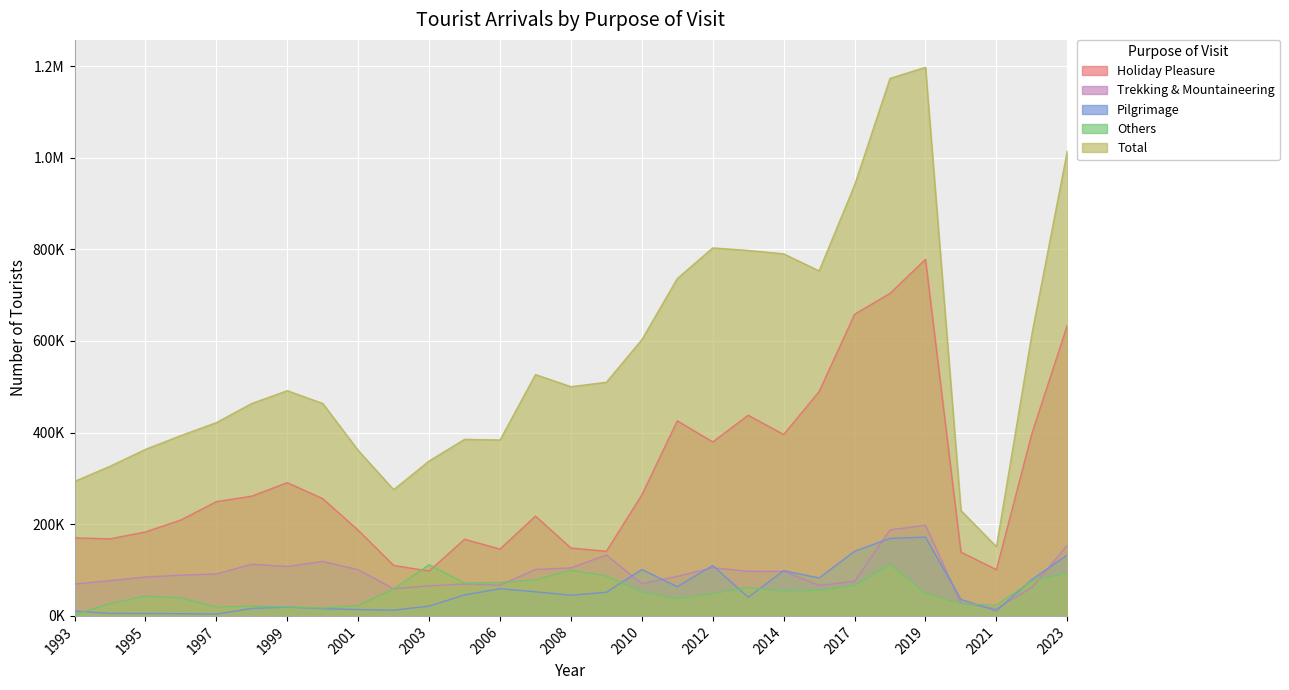

Which series has the largest range (max minus min)?

Total